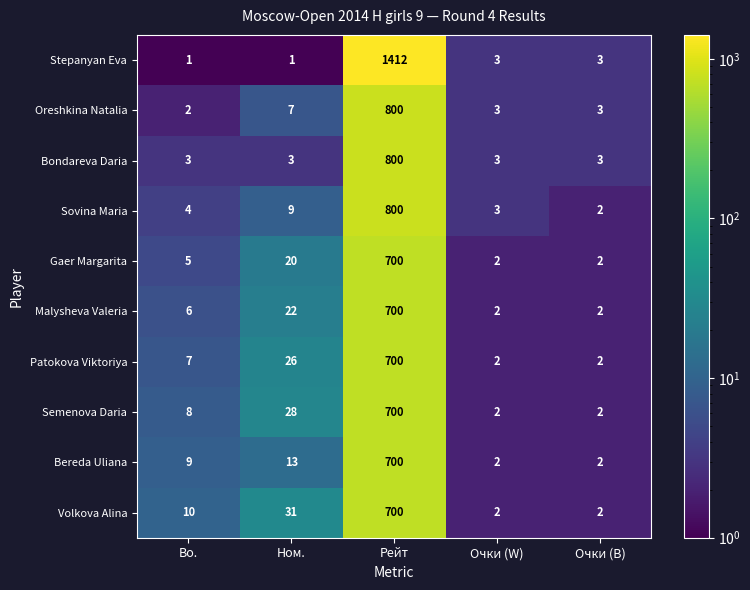

Is it true that Oreshkina Natalia equals 3 at Очки (B)?

True